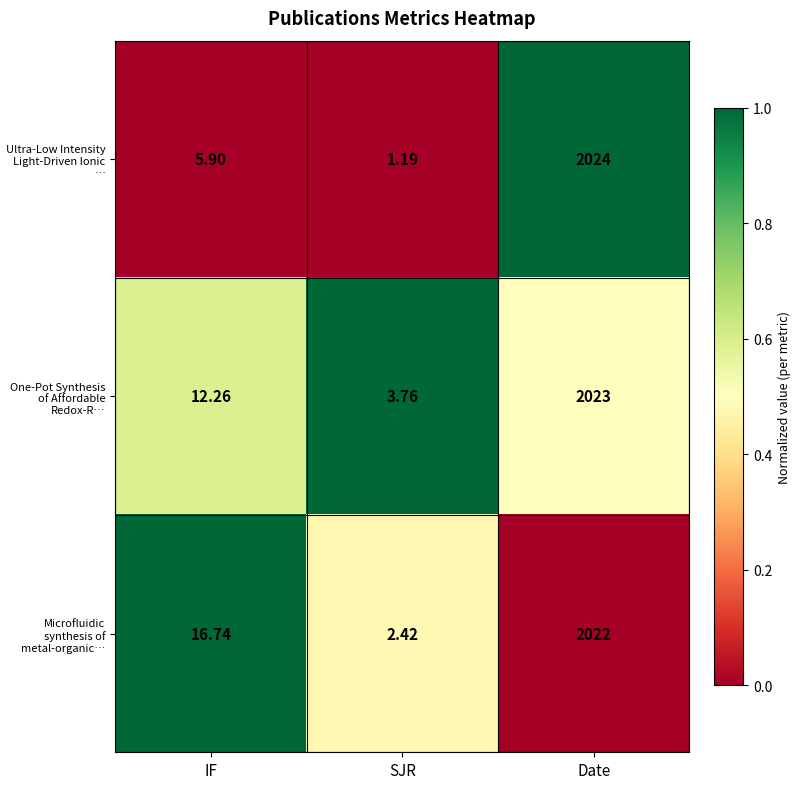

What is the total value across all series at SJR?

7.4